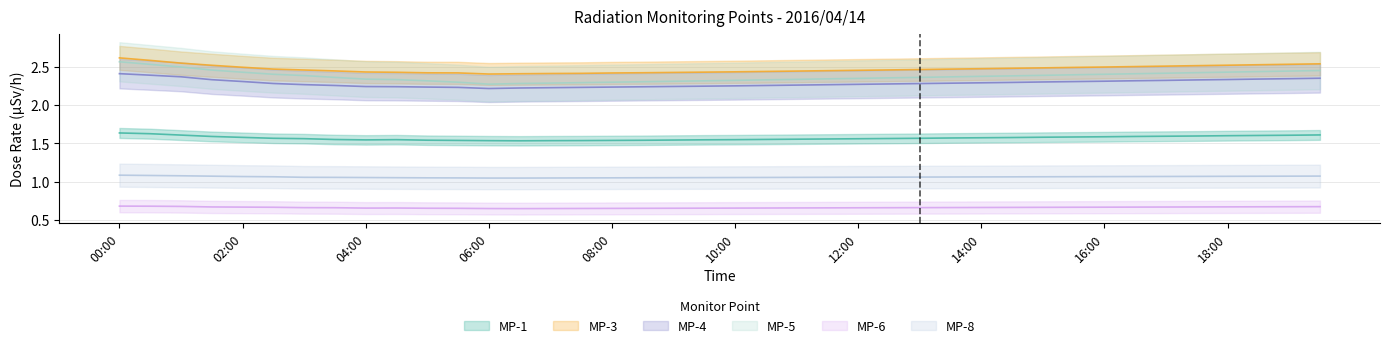

What are all the series names shown in the legend?

MP-1, MP-3, MP-4, MP-5, MP-6, MP-8